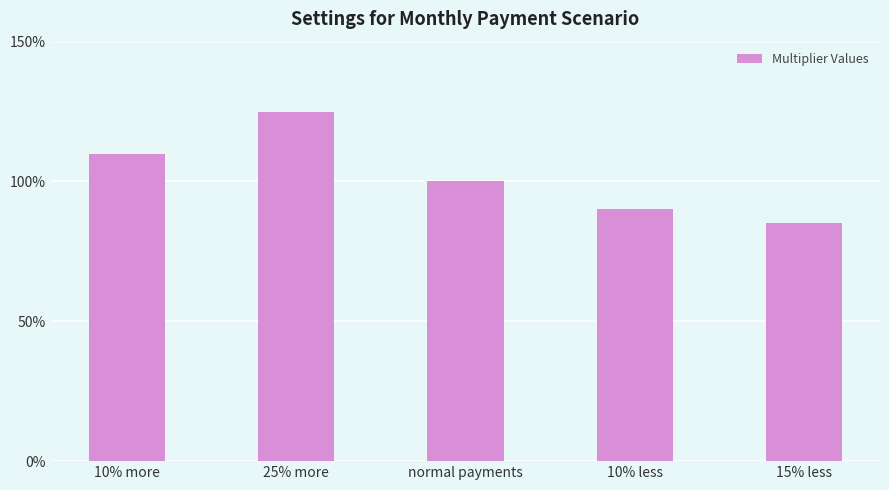

Rank the categories by value from highest to lowest.

25% more, 10% more, normal payments, 10% less, 15% less